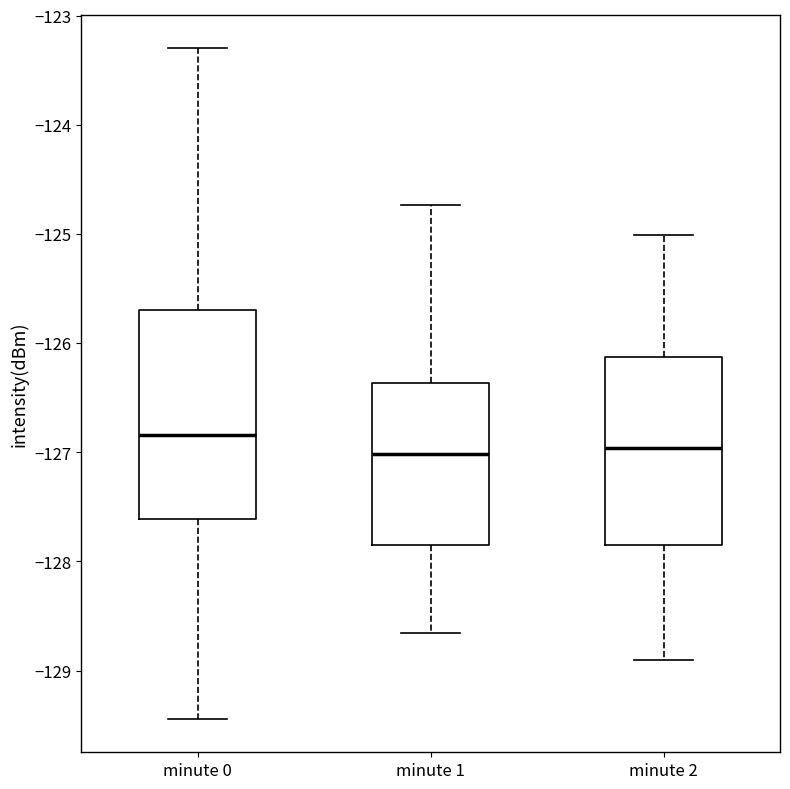

Which box is the tallest, from its lower edge to its upper edge?

minute 0